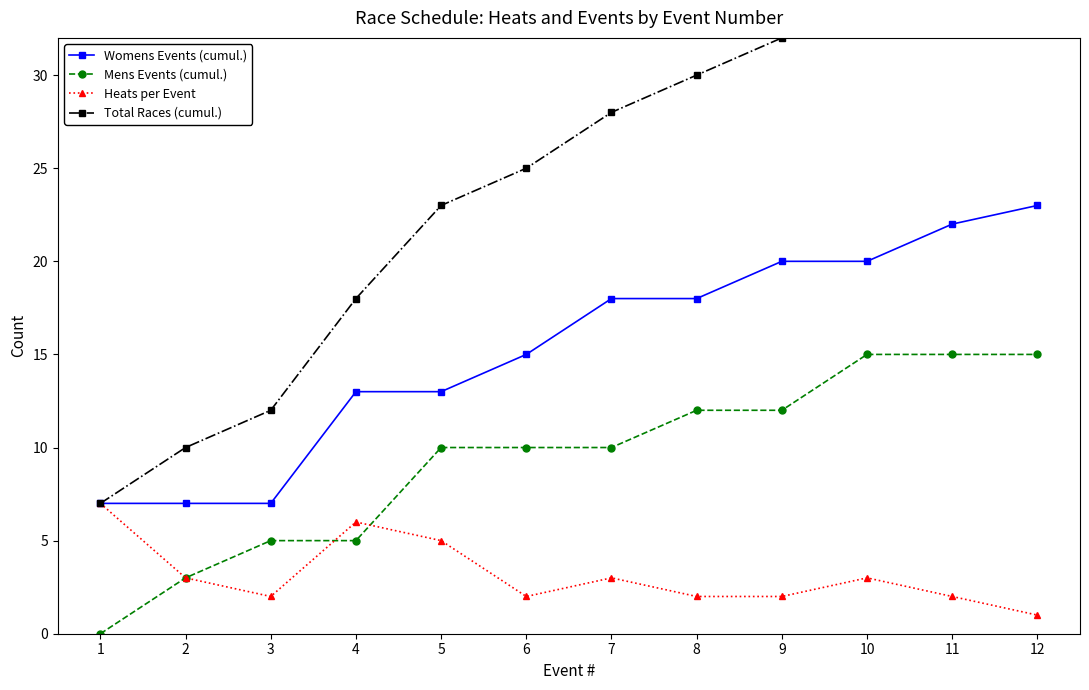

How many distinct data groups are displayed?

4